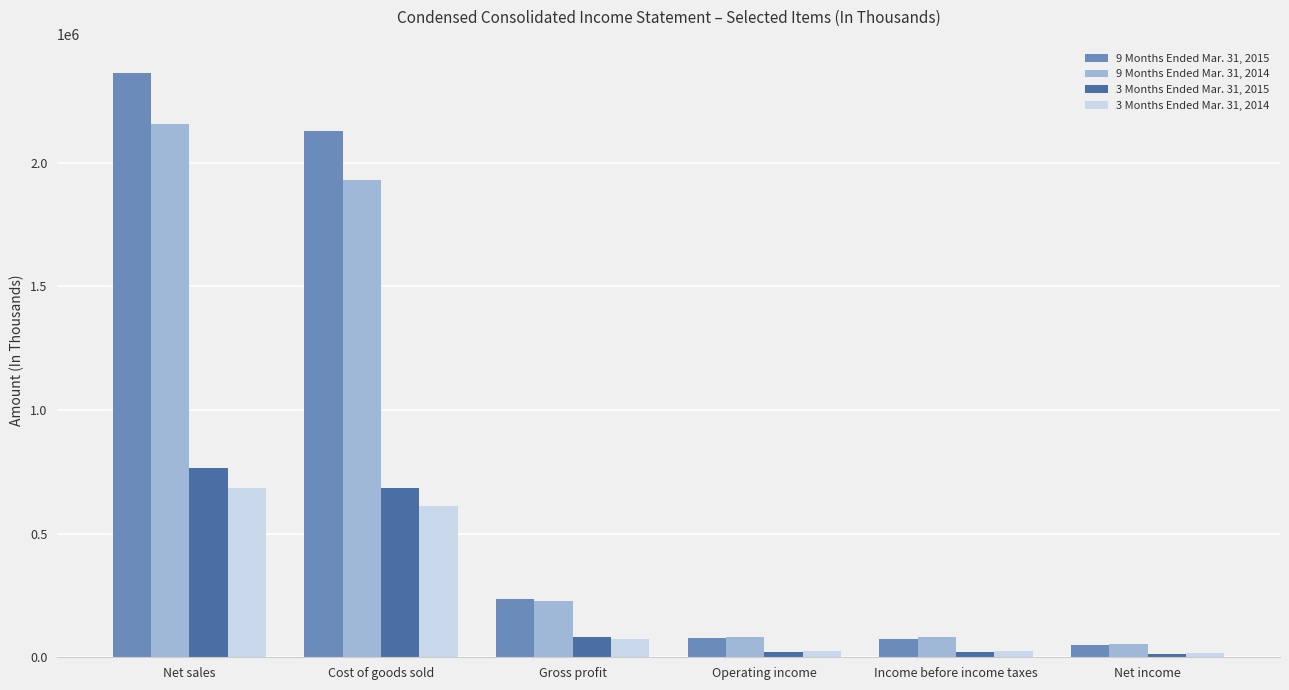

What position from the right is Net sales?

6